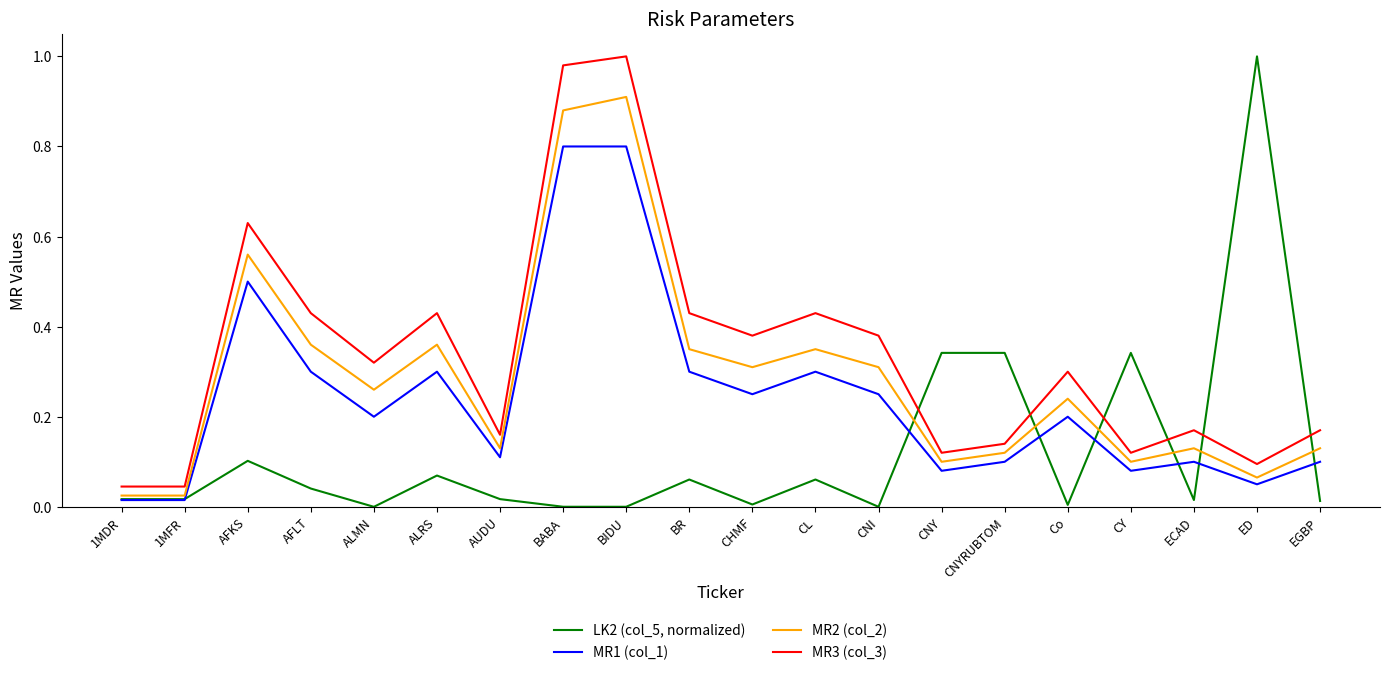

What are all the series names shown in the legend?

LK2 (col_5, normalized), MR1 (col_1), MR2 (col_2), MR3 (col_3)